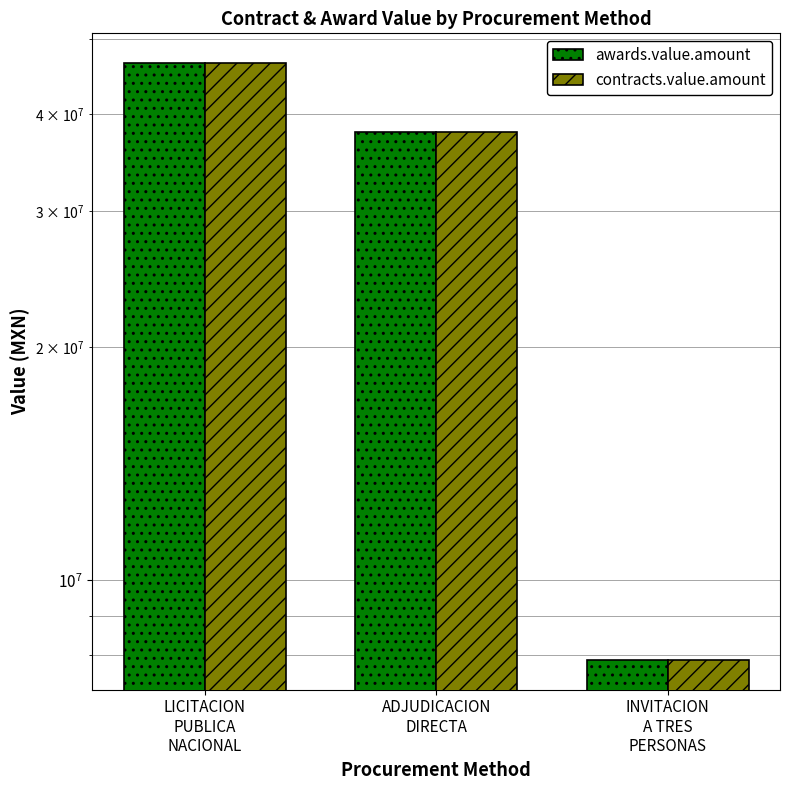

Between ADJUDICACION
DIRECTA and INVITACION
A TRES
PERSONAS, which series saw the biggest shift?

awards.value.amount